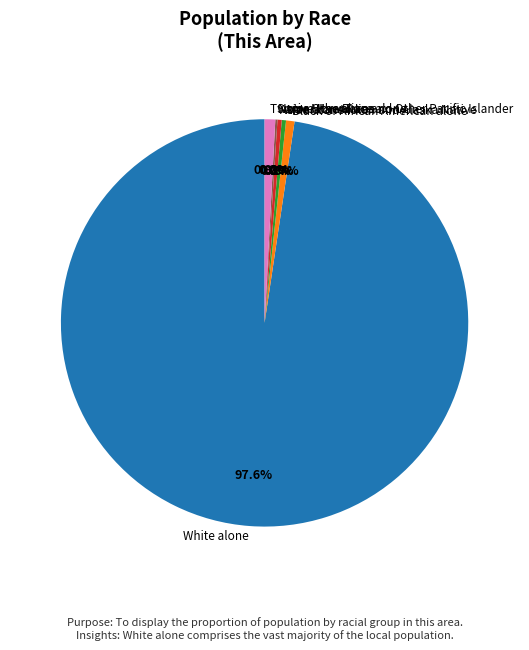

Which slice is the largest?

White alone